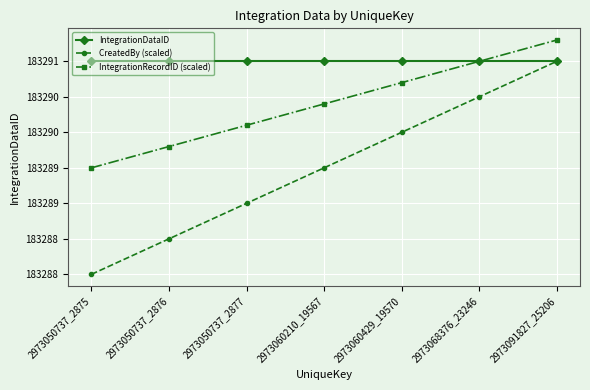

Does the chart have visible grid lines?

Yes